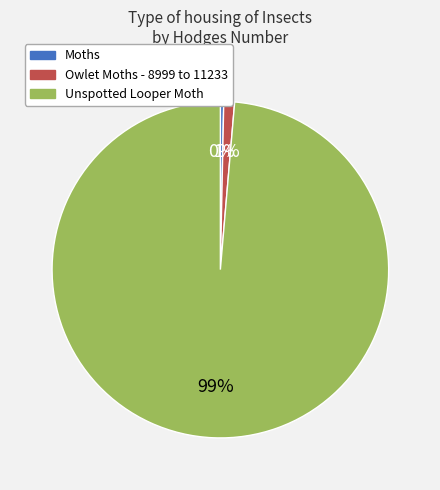

Does Unspotted Looper Moth represent more than half of the total?

Yes